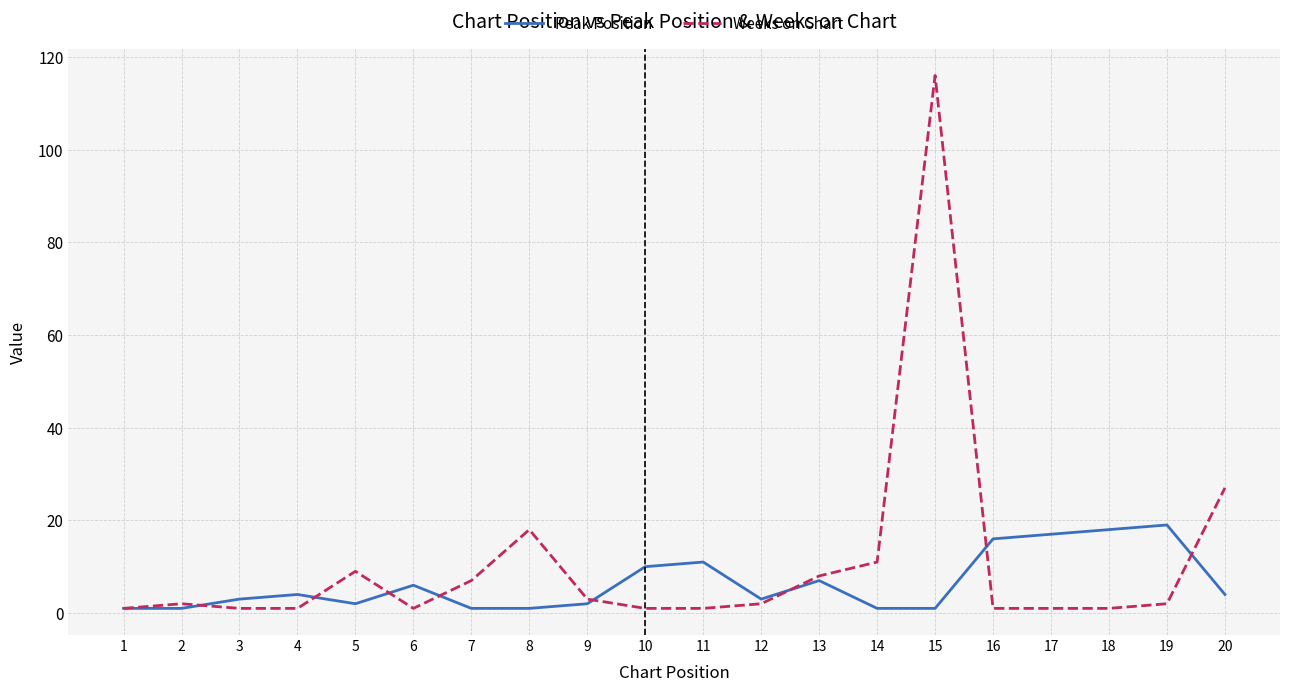

Reading left to right, what are all the values shown in this chart?

Peak Position: 1=1	2=1	3=3	4=4	5=2	6=6	7=1	8=1	9=2	10=10	11=11	12=3	13=7	14=1	15=1	16=16	17=17	18=18	19=19	20=4
Weeks on Chart: 1=1	2=2	3=1	4=1	5=9	6=1	7=7	8=18	9=3	10=1	11=1	12=2	13=8	14=11	15=116	16=1	17=1	18=1	19=2	20=27